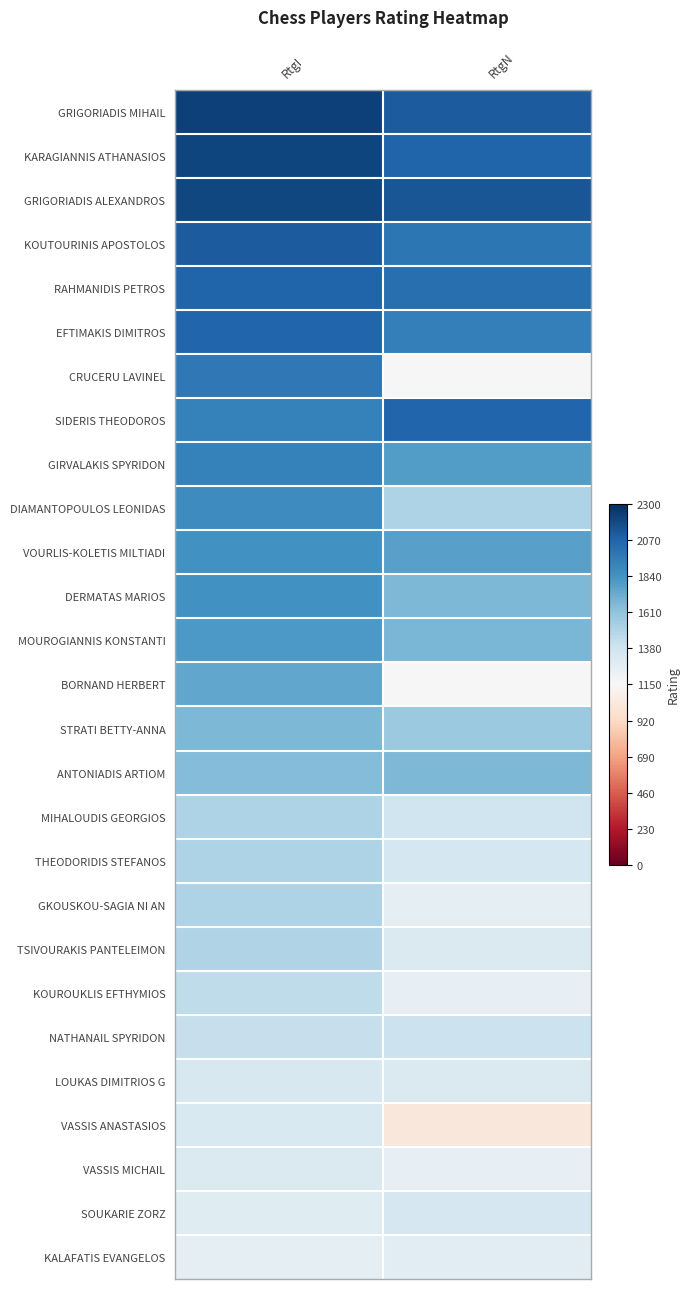

At how many categories does at least one series exceed 0?

2